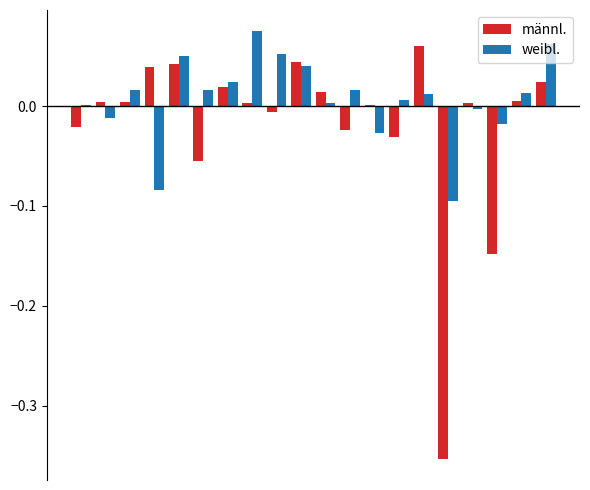

Which series has the widest spread of values?

männl.